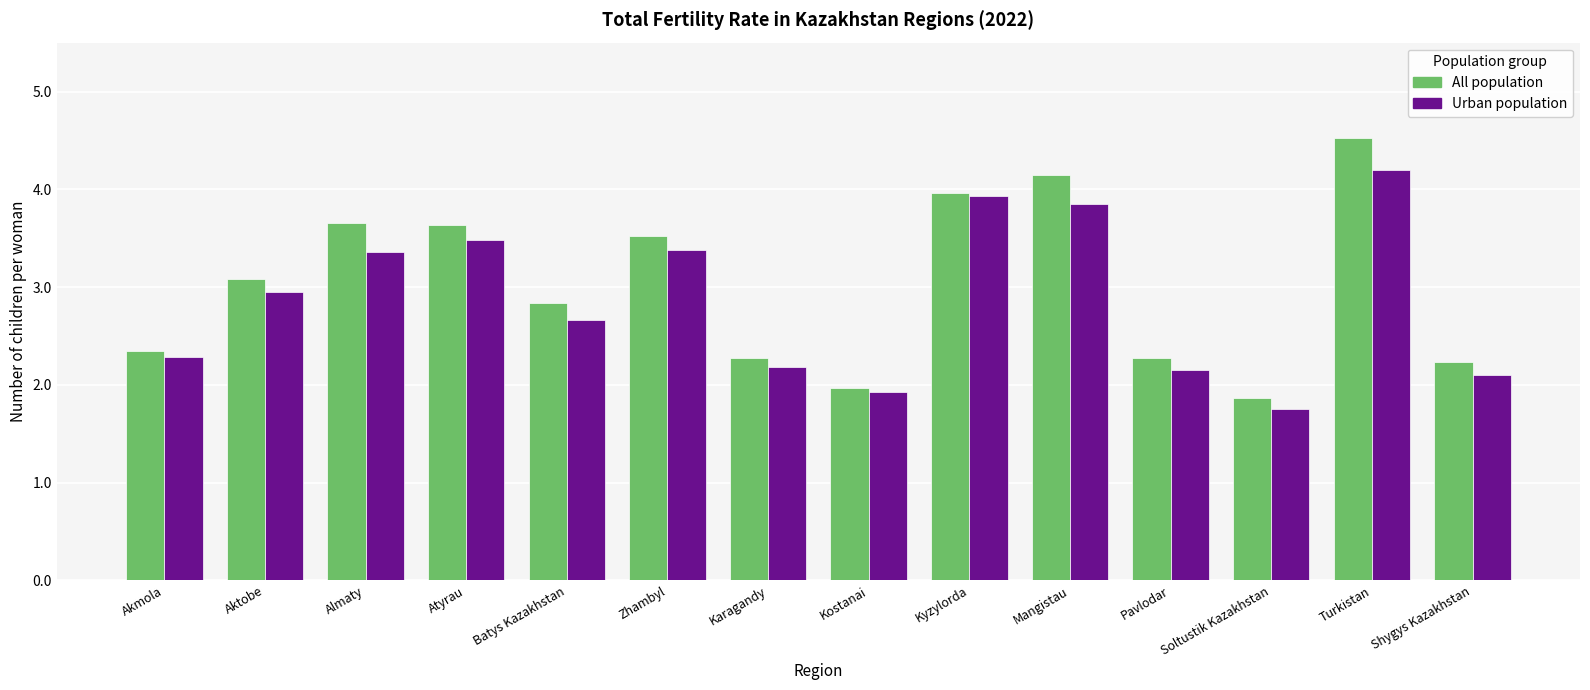

Which series has the largest total across all categories?

All population